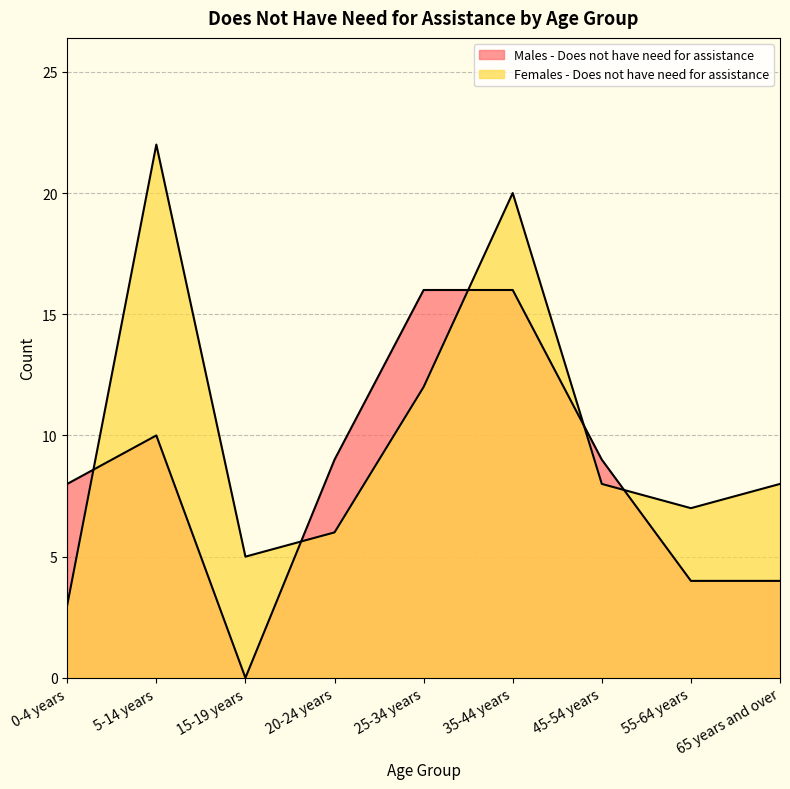

What are all the series names shown in the legend?

Males - Does not have need for assistance, Females - Does not have need for assistance